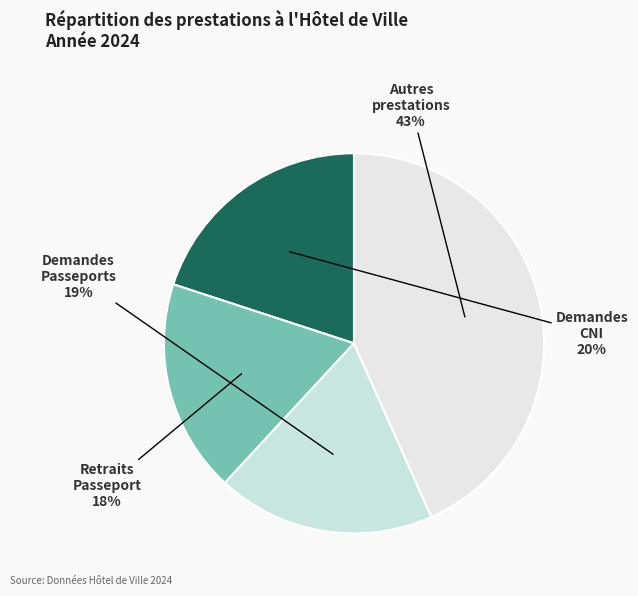

How many slices are in this pie chart?

4